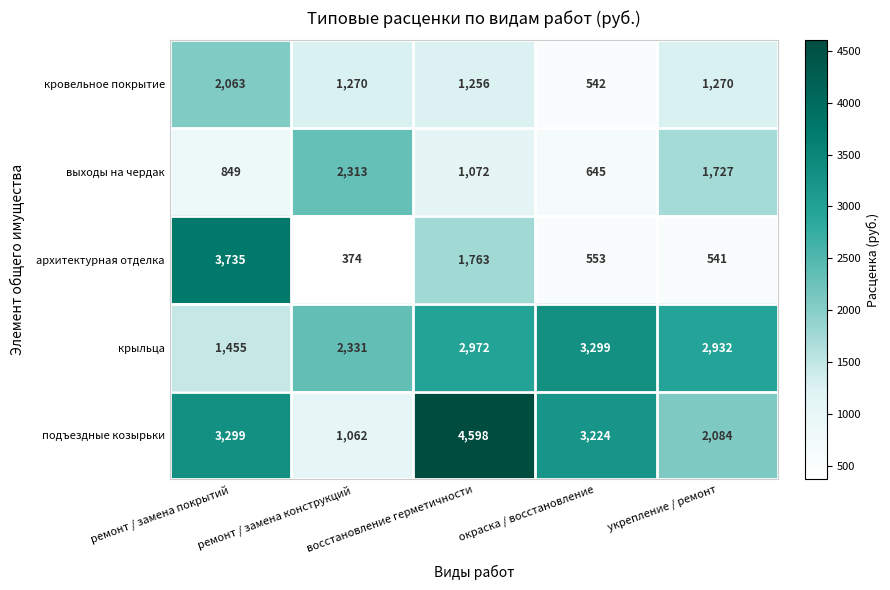

At how many categories does at least one series exceed 1430?

5